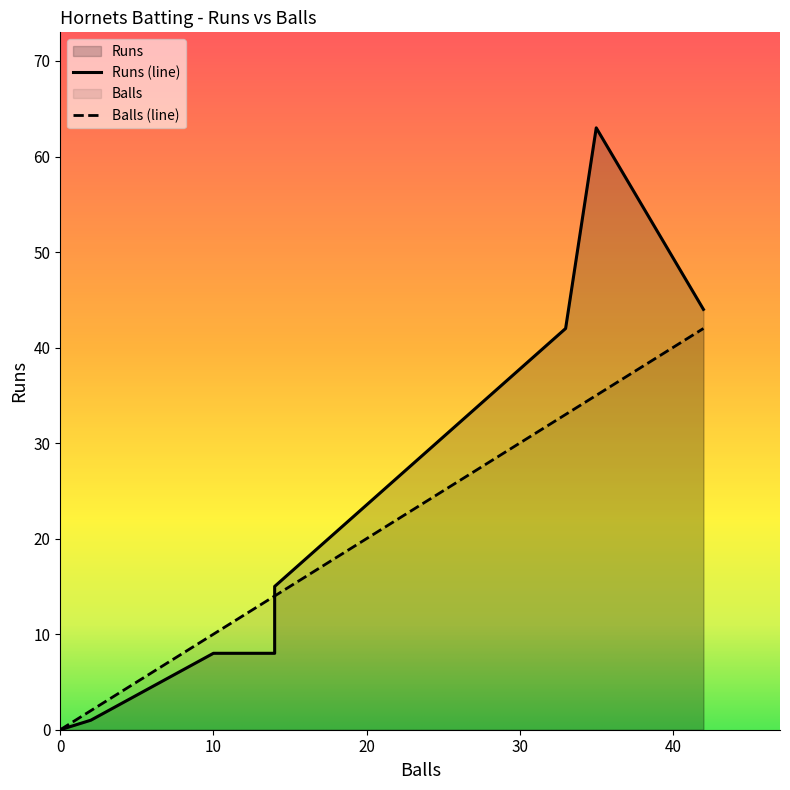

What is the total value across all series at Saki Gajula?

86